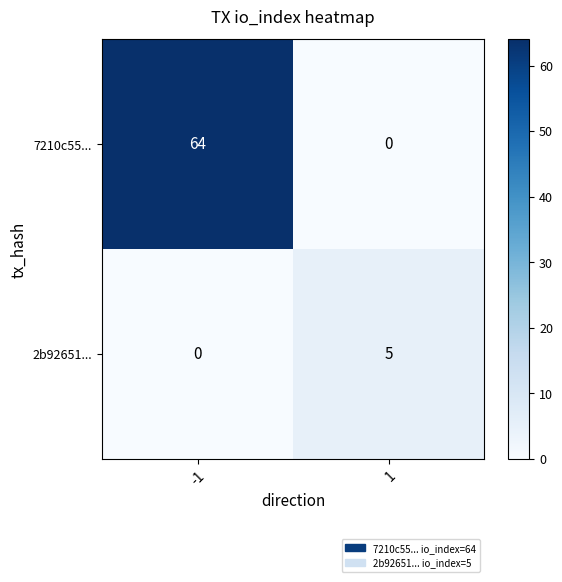

Rank the series by their average value, from highest to lowest.

7210c55..., 2b92651...